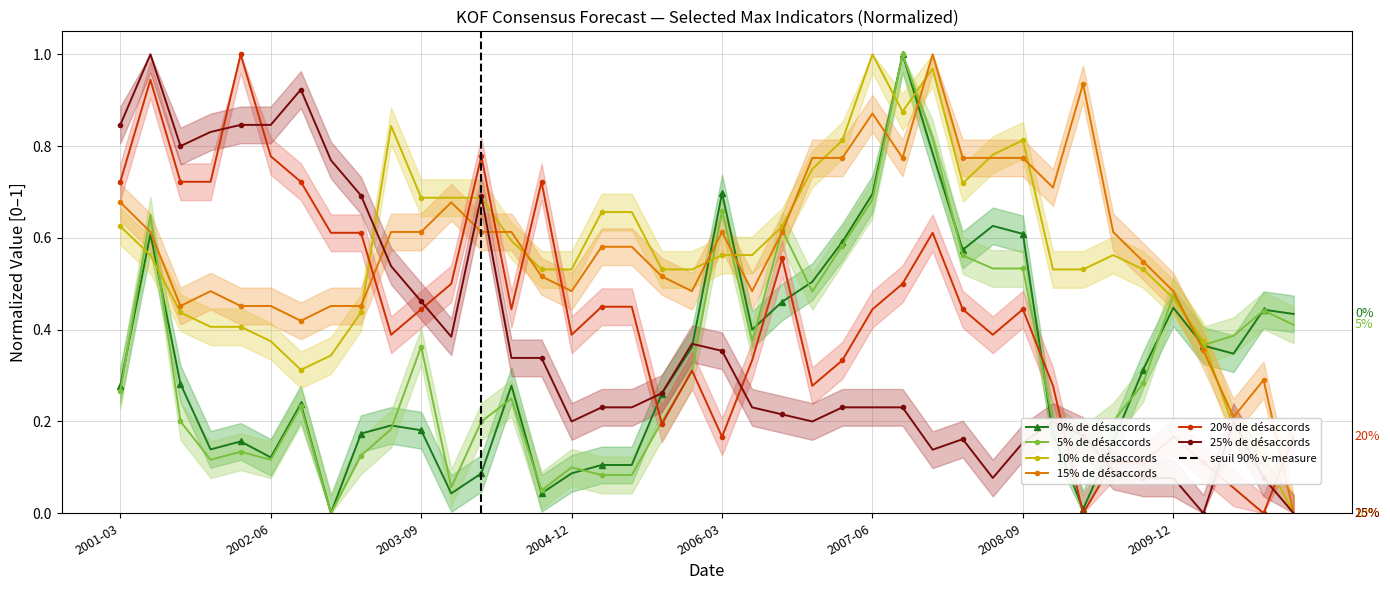

At how many categories does at least one series exceed 0?

40